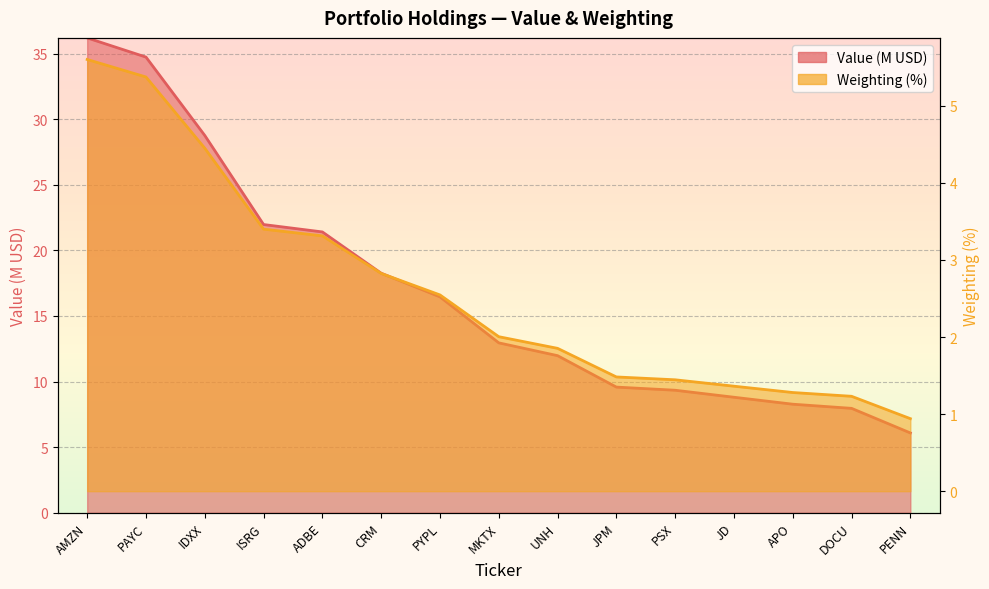

What is the sum of the Weighting (%) values at UNH and AMZN?

7.5